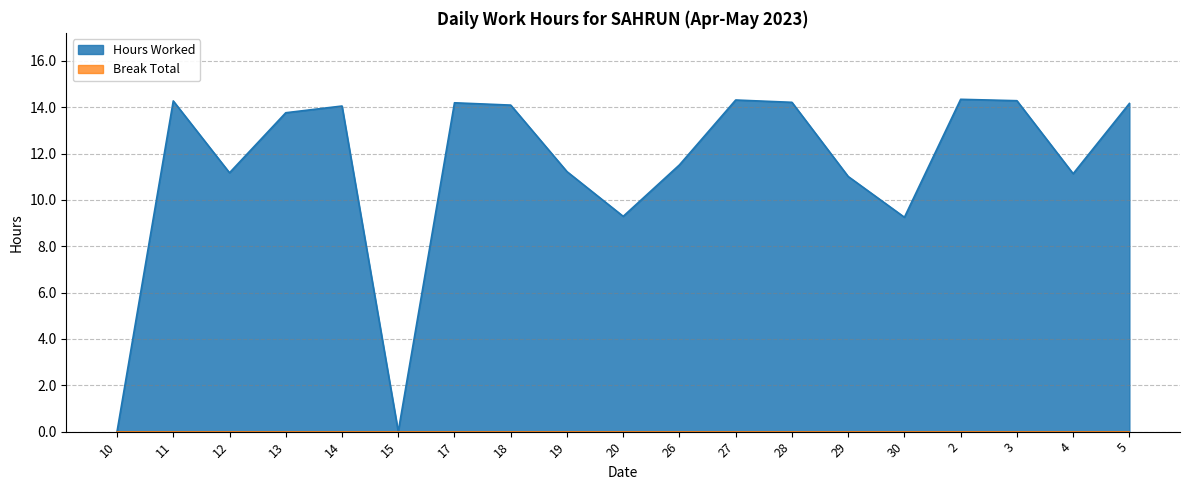

What is the average value?

11.4